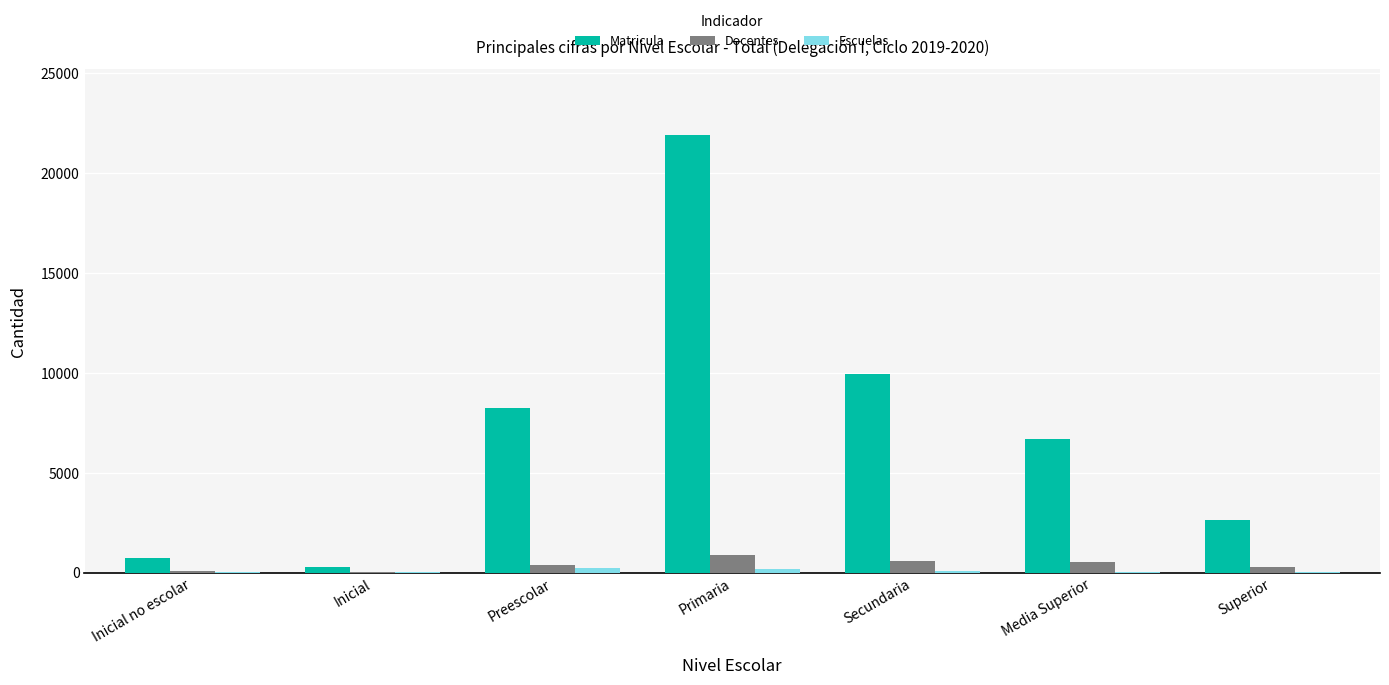

Where is Matricula nearest to the value 11105?

Secundaria